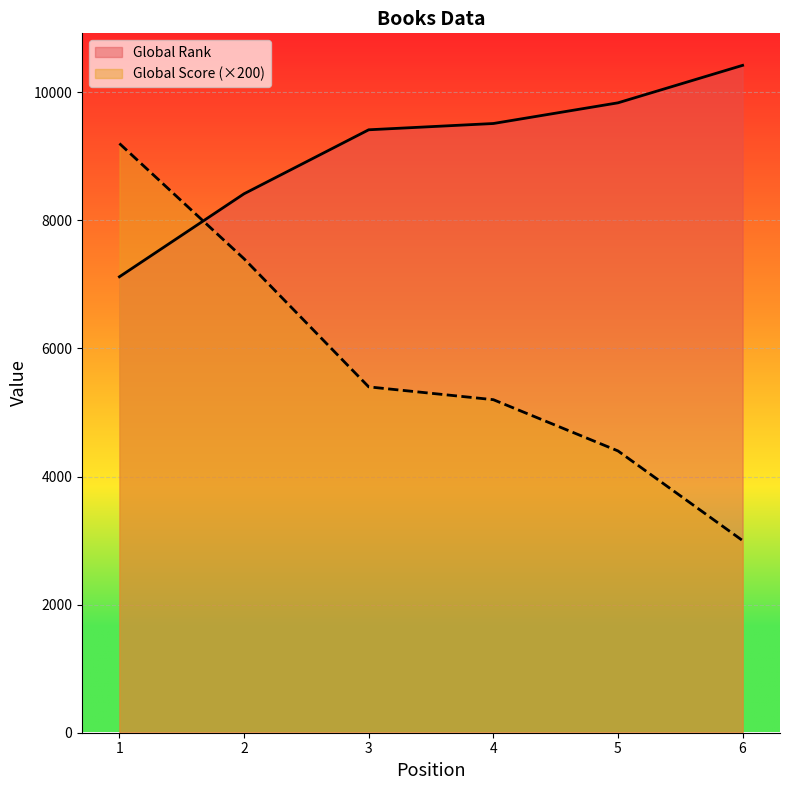

True or false: Global Score and Global Rank intersect in this chart.

True